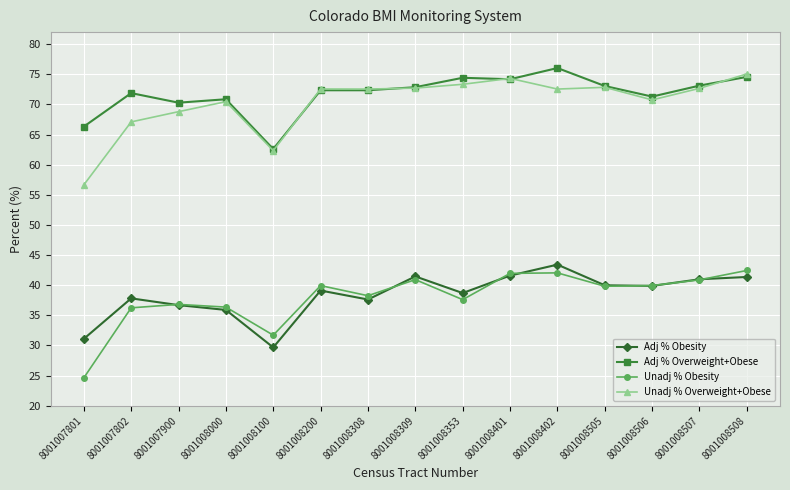

True or false: Adj % Obesity has a value of 41.0 at 8001008507.

True